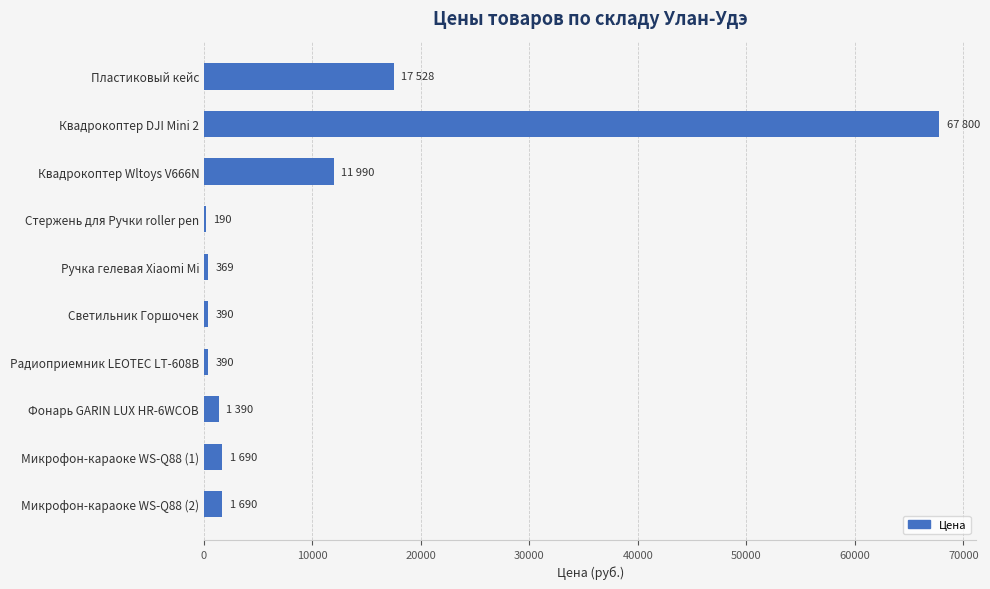

What is the sum of all values?

103427